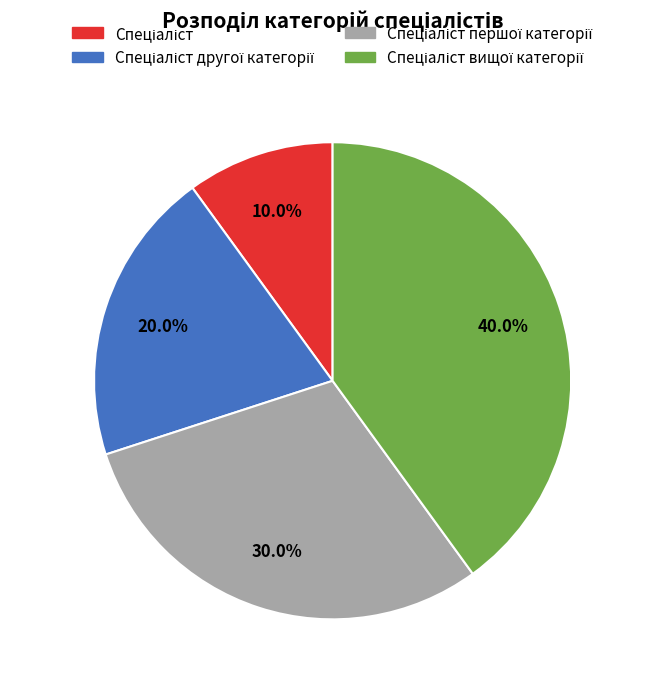

Is there any slice that represents more than half of the pie?

No